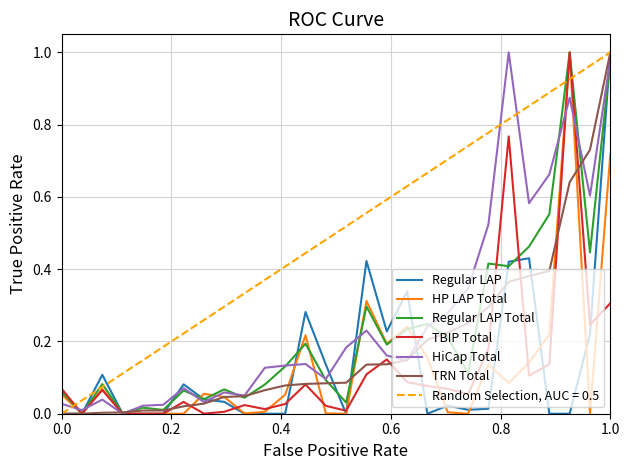

True or false: HiCap Total has more than 1 points higher than both neighbors.

True